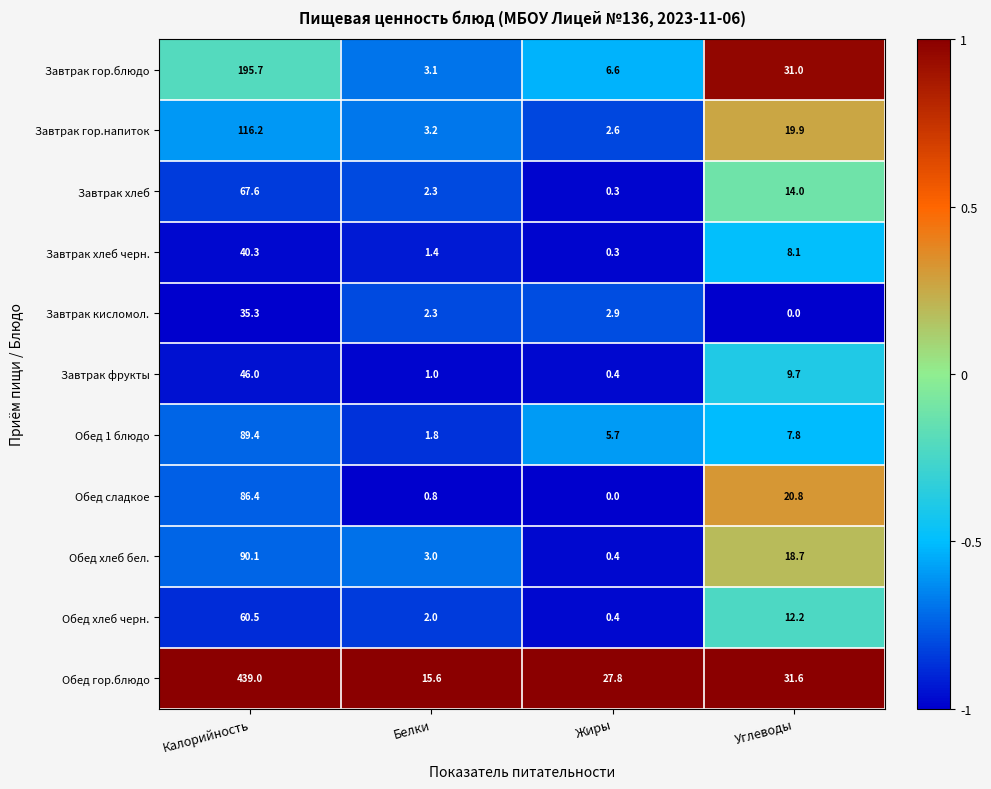

What value does the Завтрак кисломол. series have at Белки?

2.3